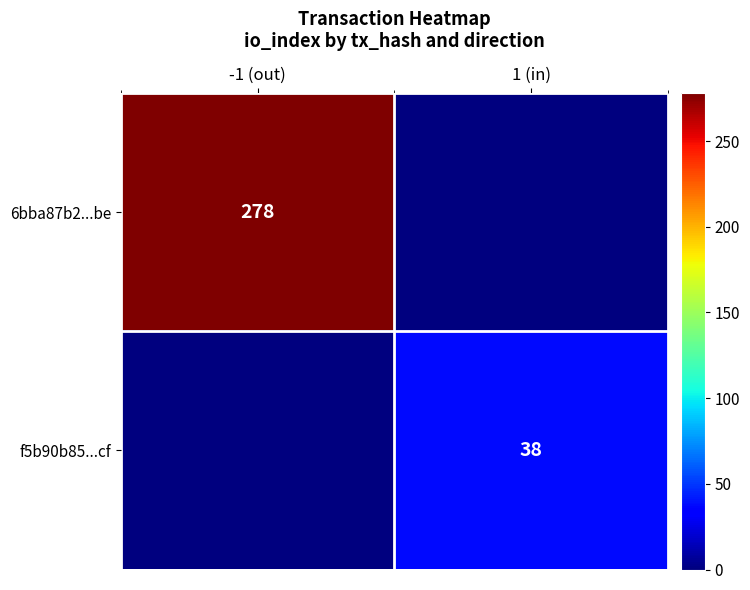

The f5b90b85...cf series shows 58 at 1 (in). True or false?

False